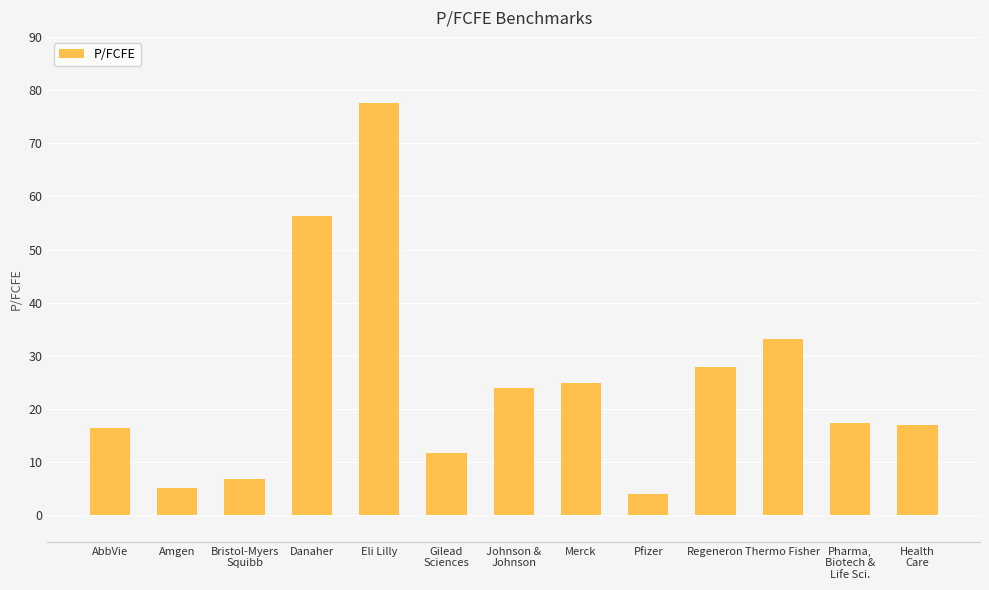

What is the label of the 4th bar from the right?

Regeneron